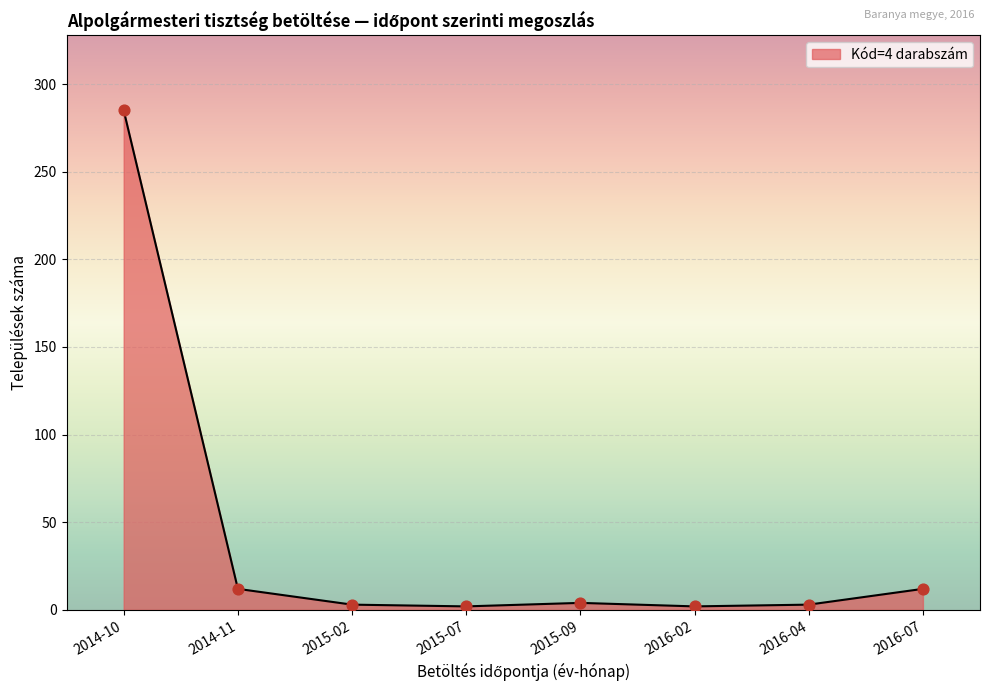

Is it true that the value at 2014-11 is 12?

True